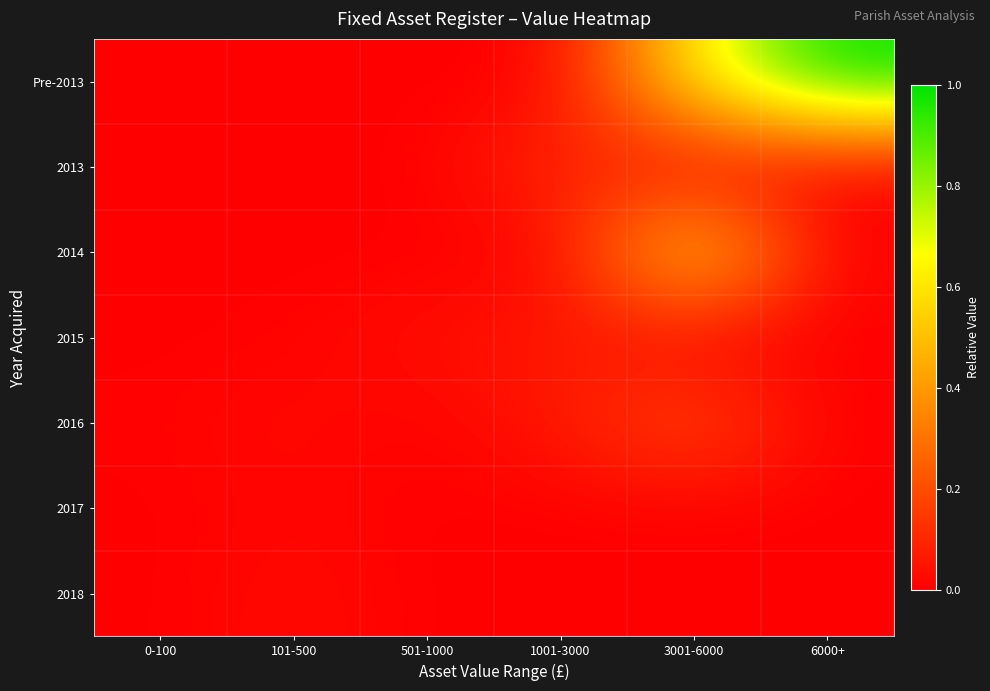

At how many categories does at least one series exceed 0?

6